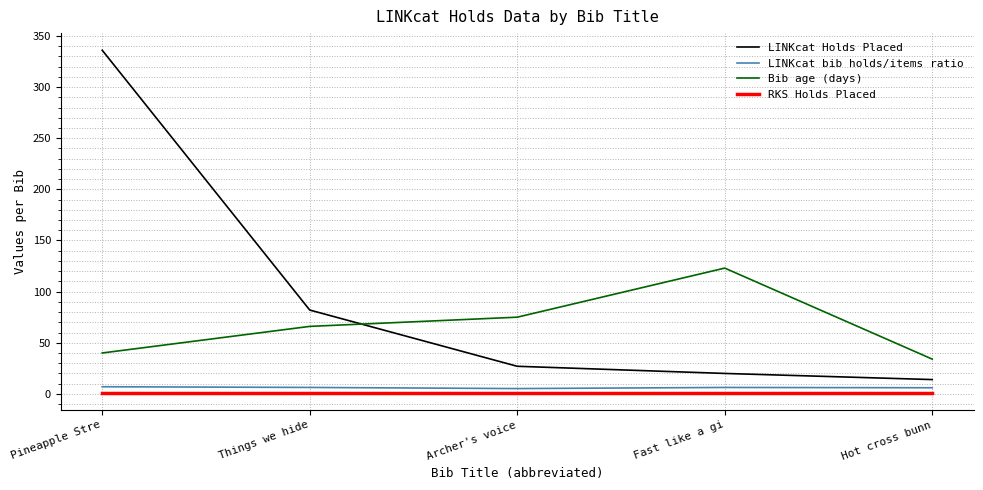

What is the difference between the maximum and minimum values in the Bib age (days) series?

89.0